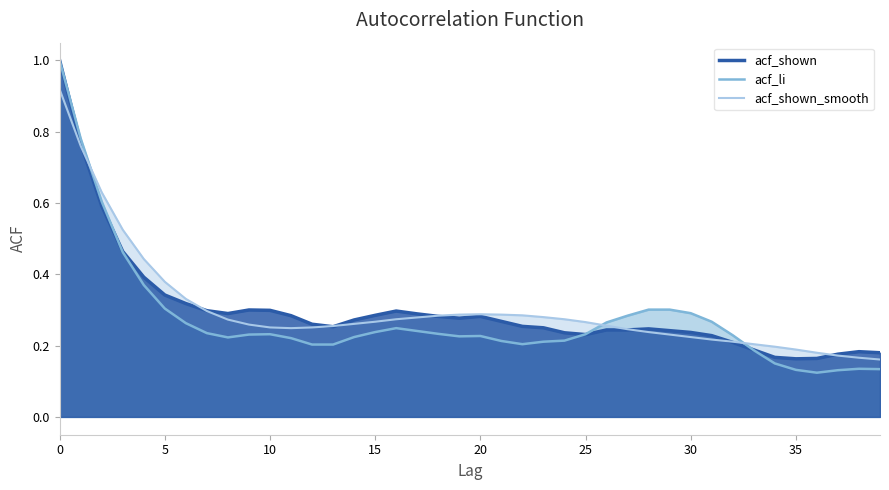

Count the number of categories in the chart.

40